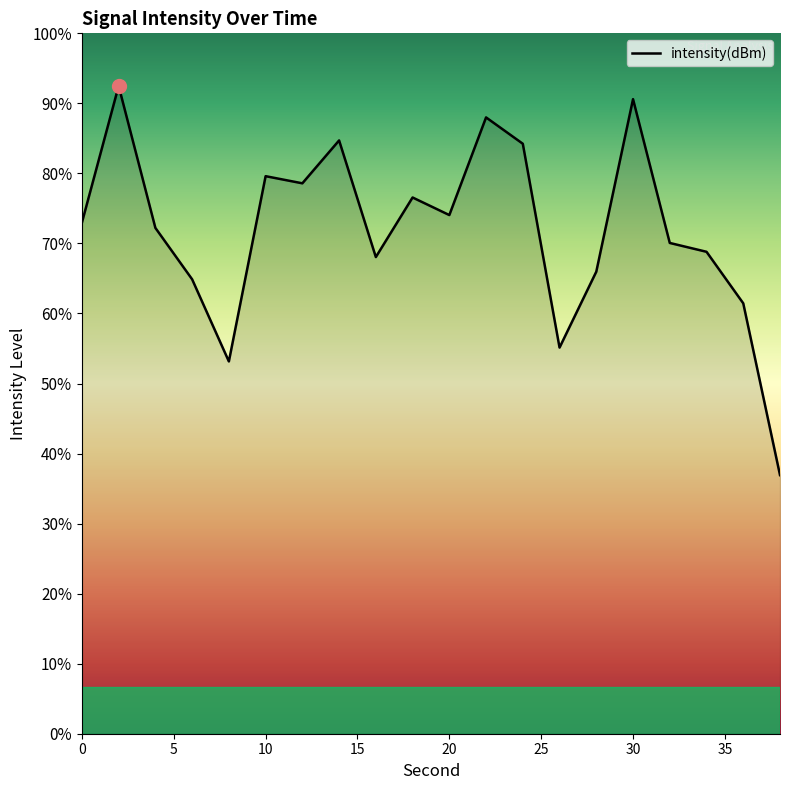

How many data points does each series have?

20